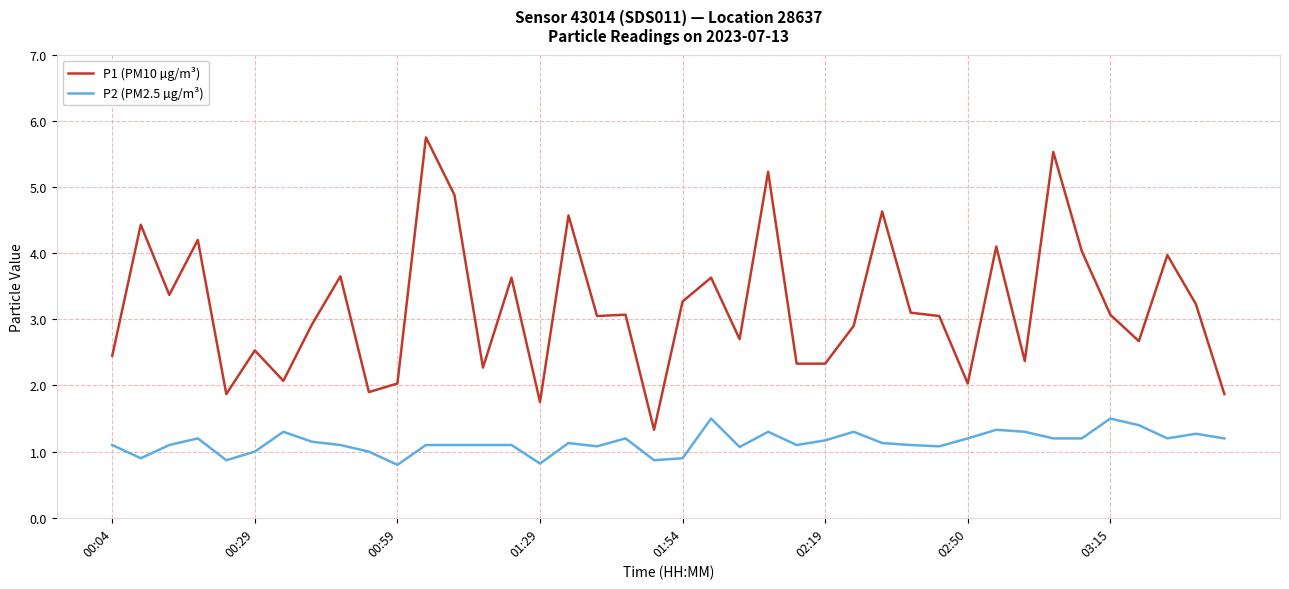

Rank the series by their maximum value, from lowest to highest.

P2 (PM2.5 µg/m³), P1 (PM10 µg/m³)